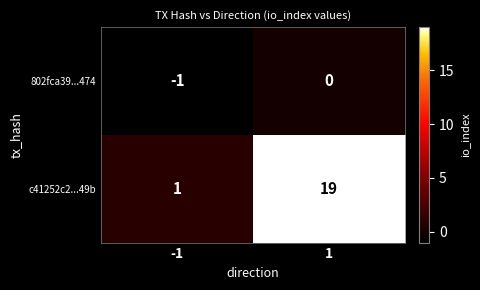

Between -1 and 1, which series saw the biggest shift?

c41252c2...49b